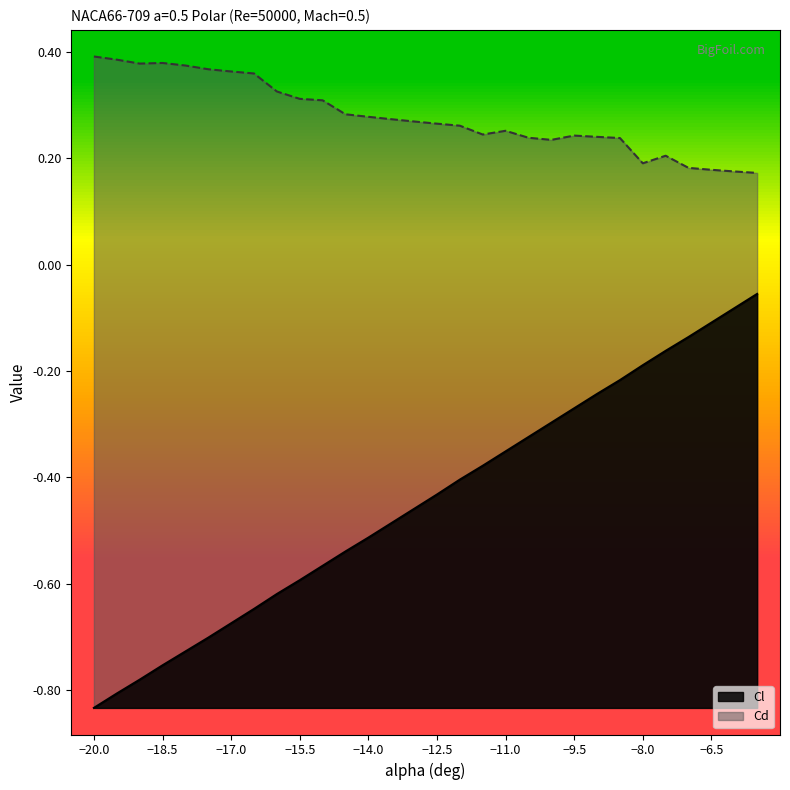

What is the difference between the Cl values at -13 and -10?

0.2